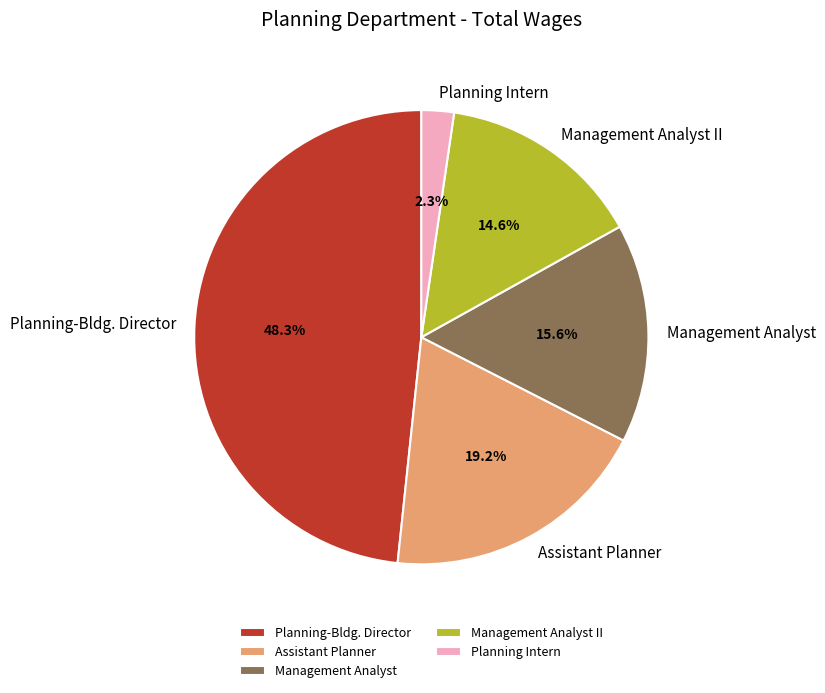

Does Planning-Bldg. Director represent more than half of the total?

No